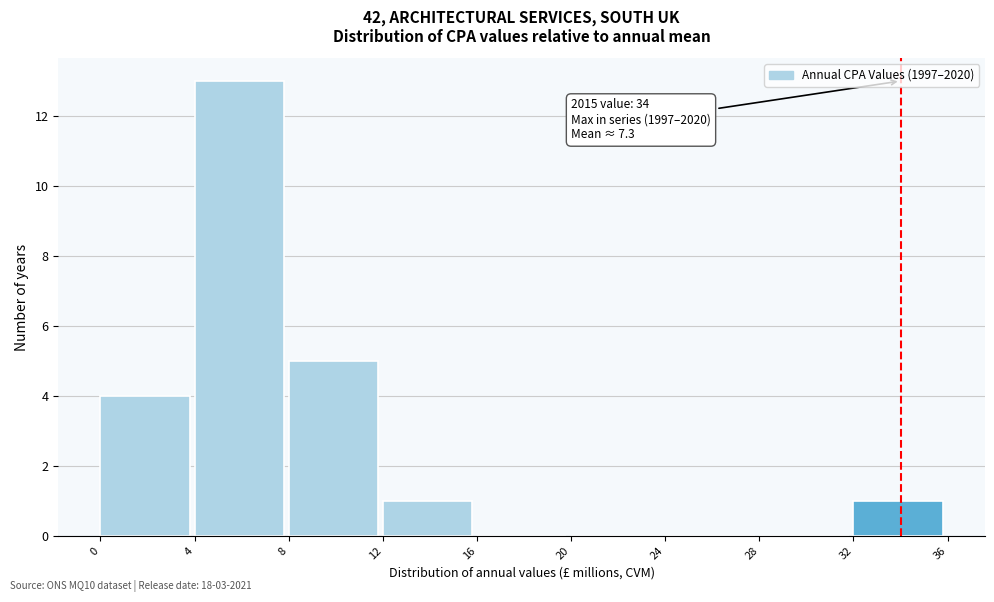

Over which range of the x-axis is the bar tallest?

4 to 8